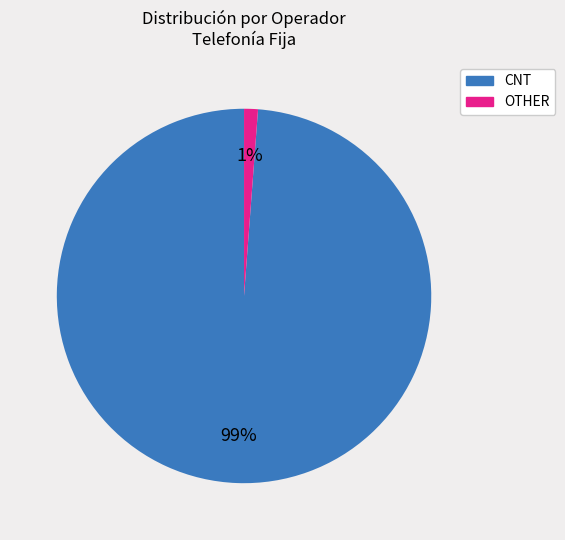

Is there a majority slice in this chart?

Yes